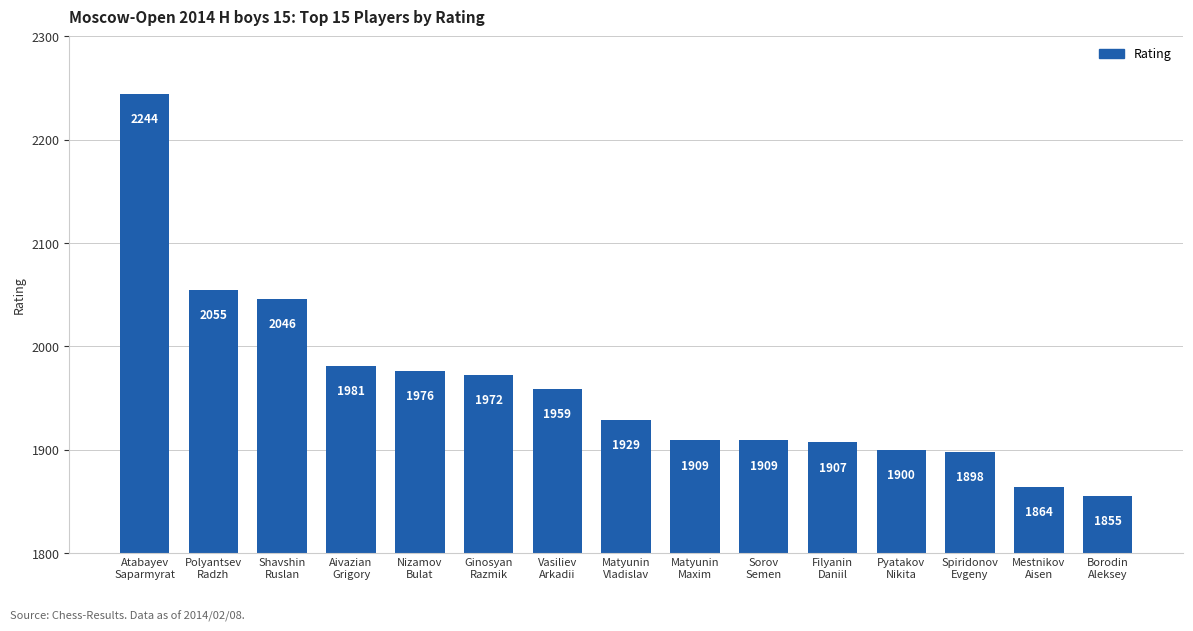

What position from the right is Spiridonov
Evgeny?

3